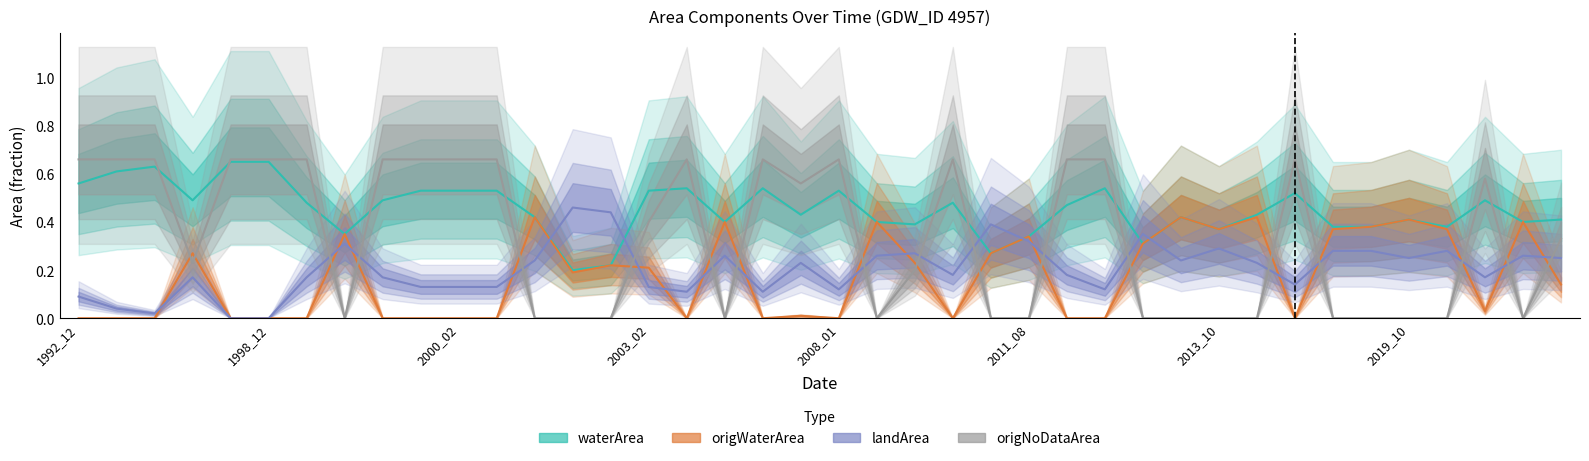

What is the difference between the highest and lowest values at 39?

0.3